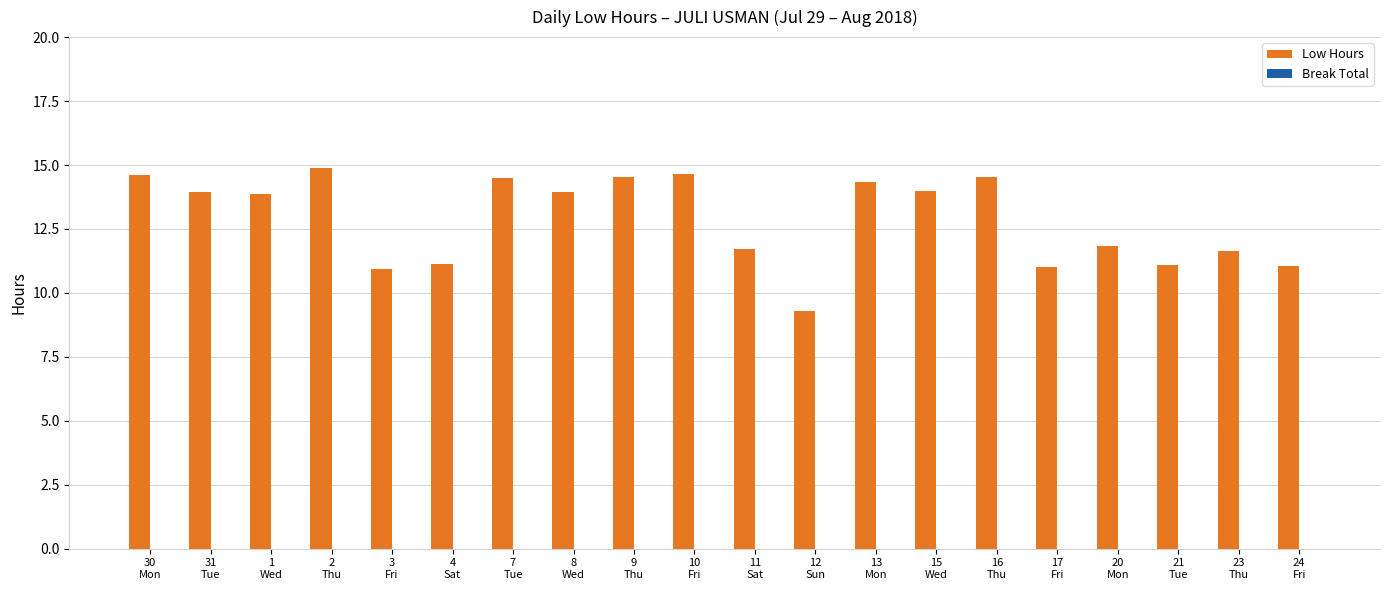

What is the sum of all values?

257.5